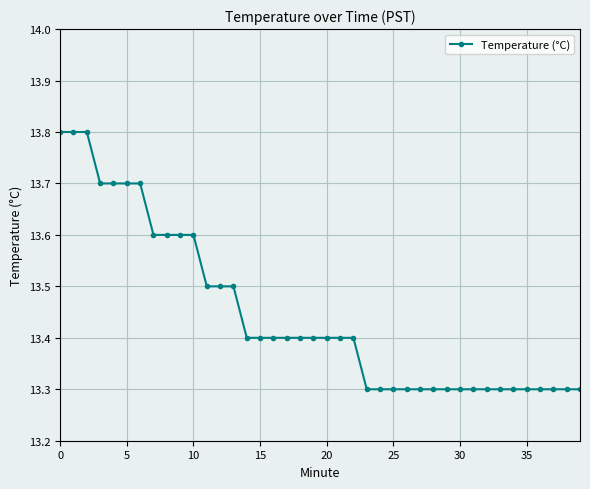

What is the greatest value displayed?

13.8